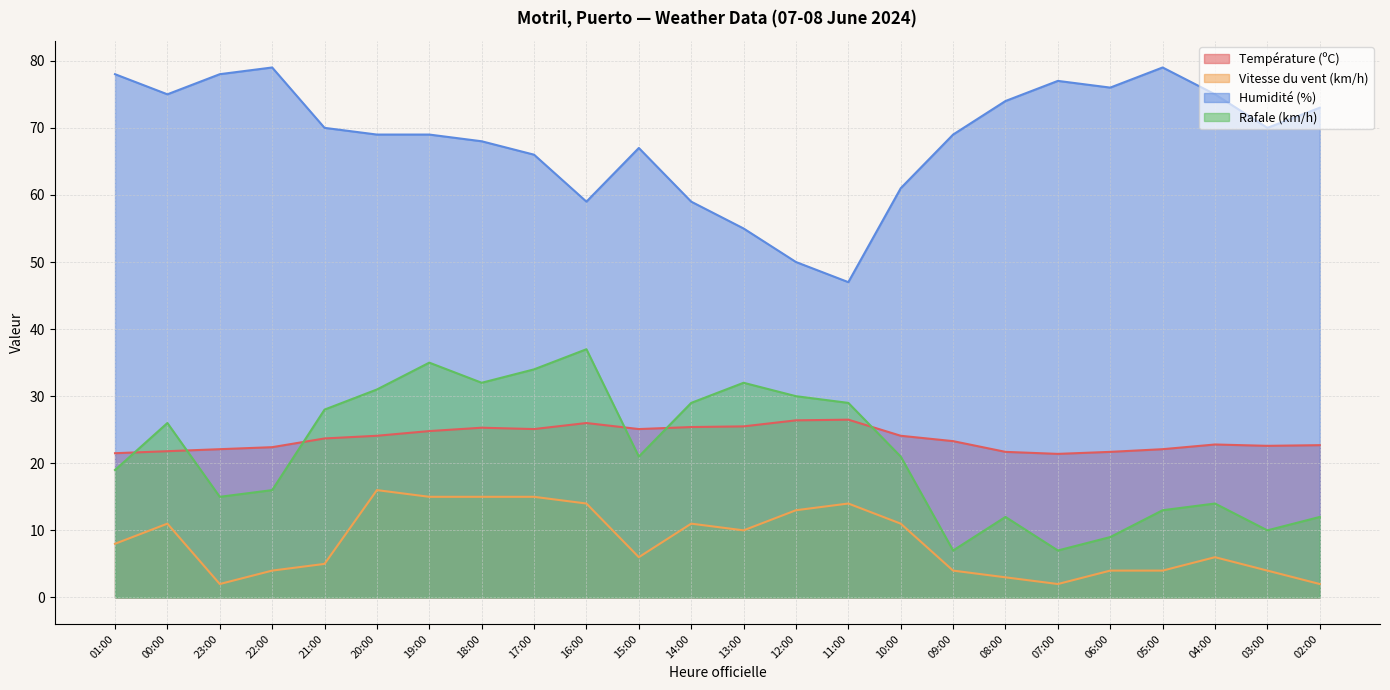

At which label does Humidité (%) reach its peak?

22:00